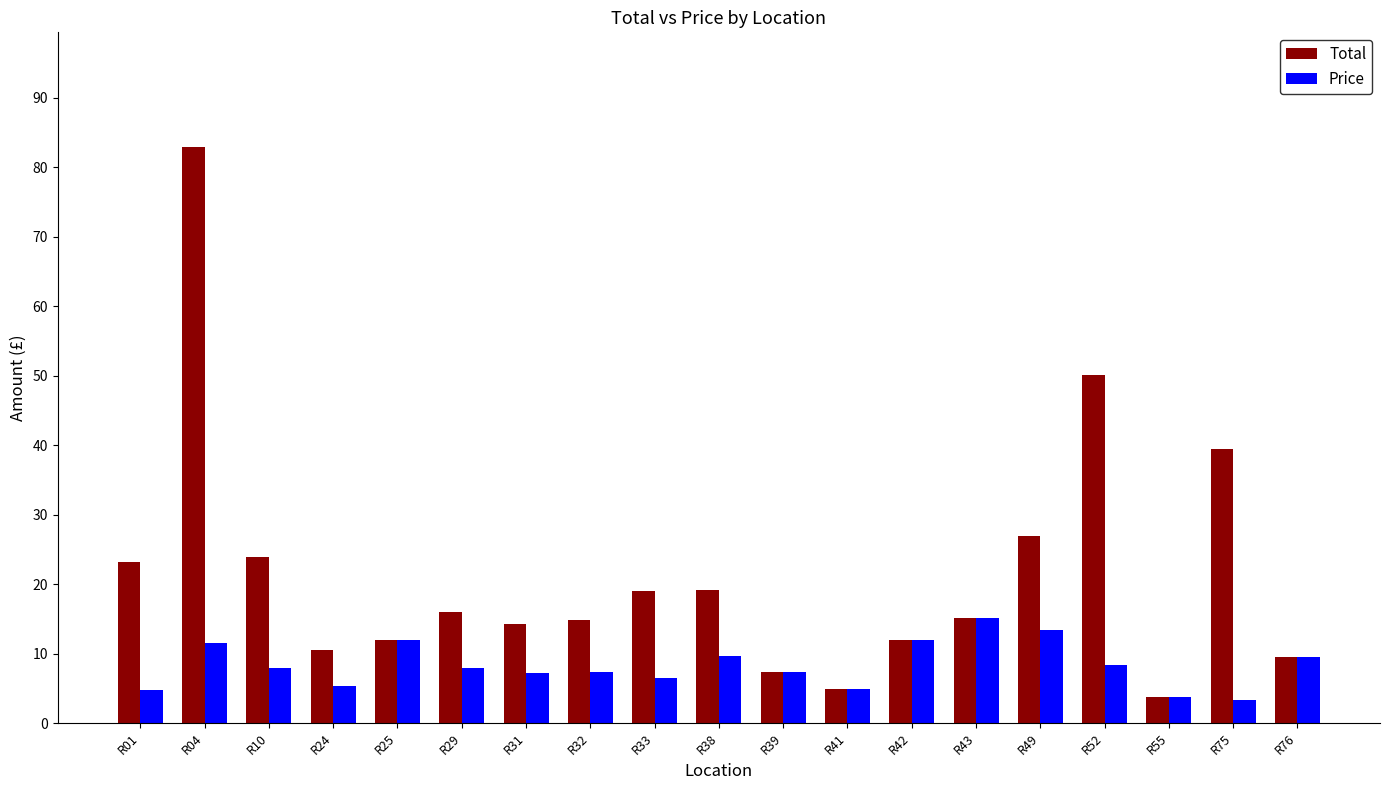

What is the difference between the maximum and minimum values in the Price series?

11.9